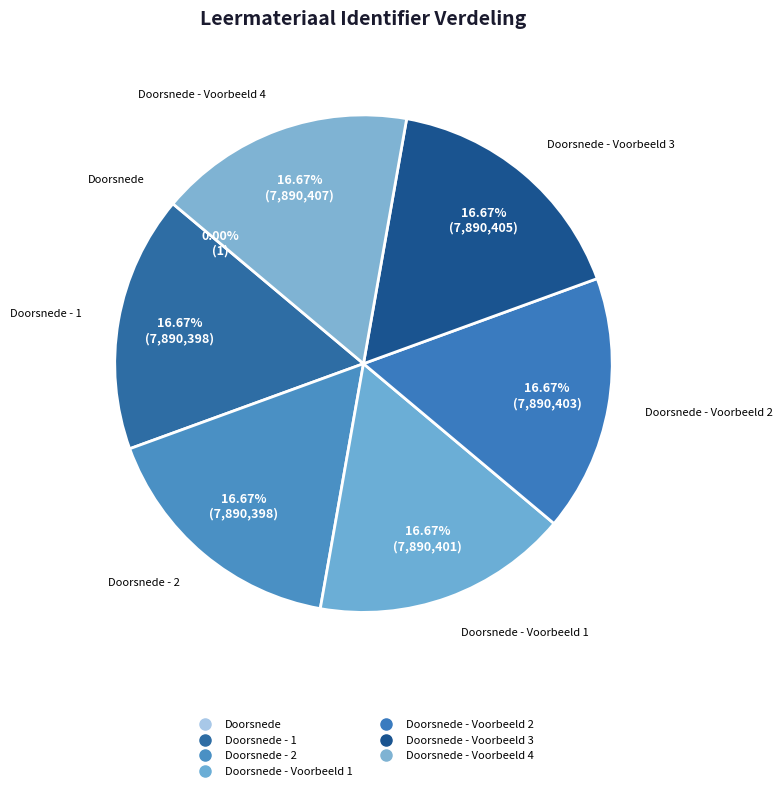

Is there a majority slice in this chart?

No